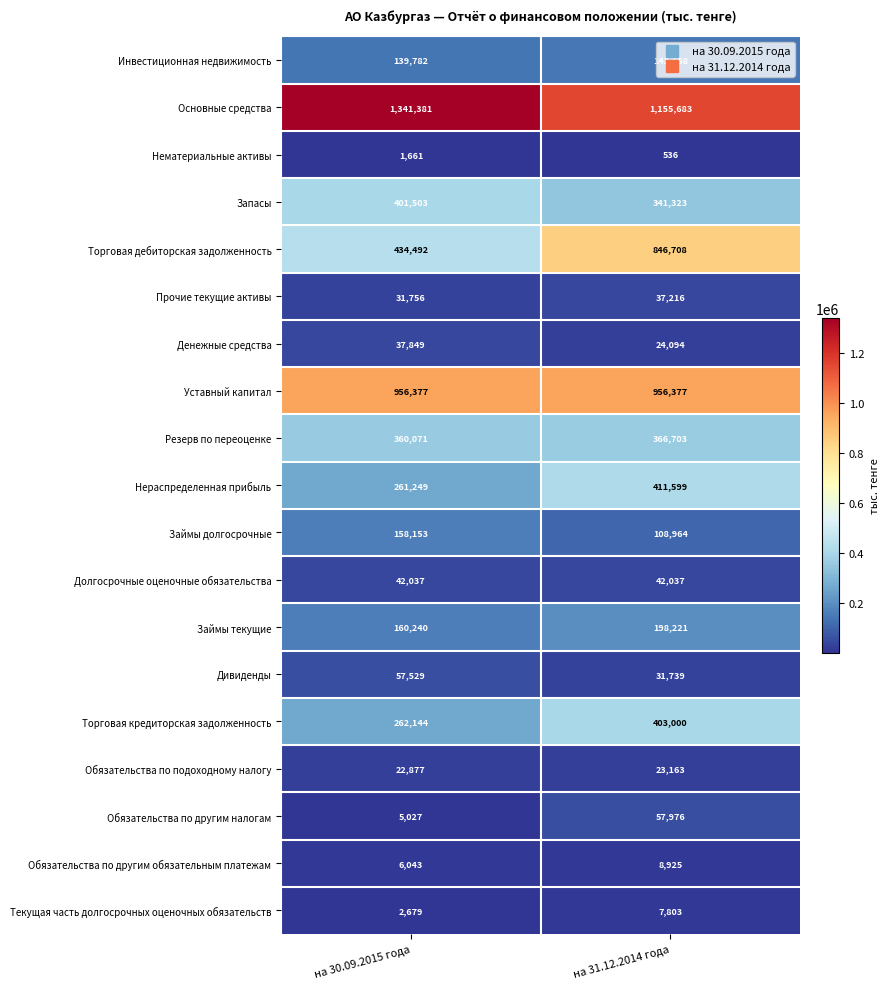

Where is Нераспределенная прибыль nearest to the value 336424?

на 30.09.2015 года